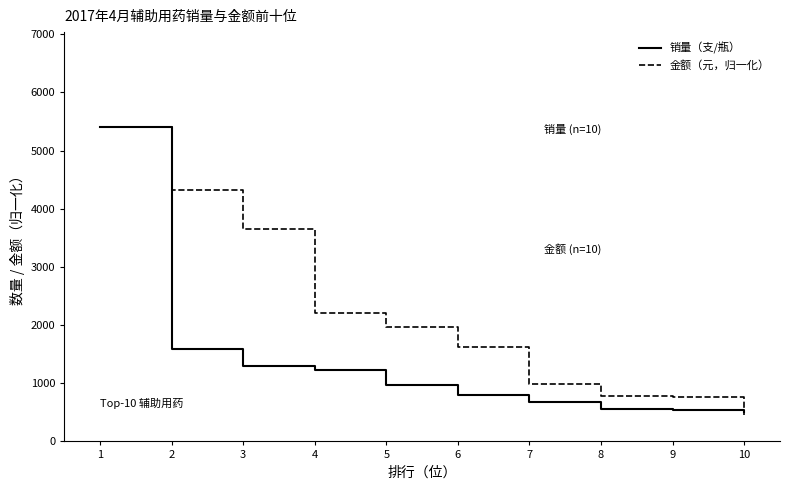

Which series has the largest total across all categories?

金额（元，归一化）